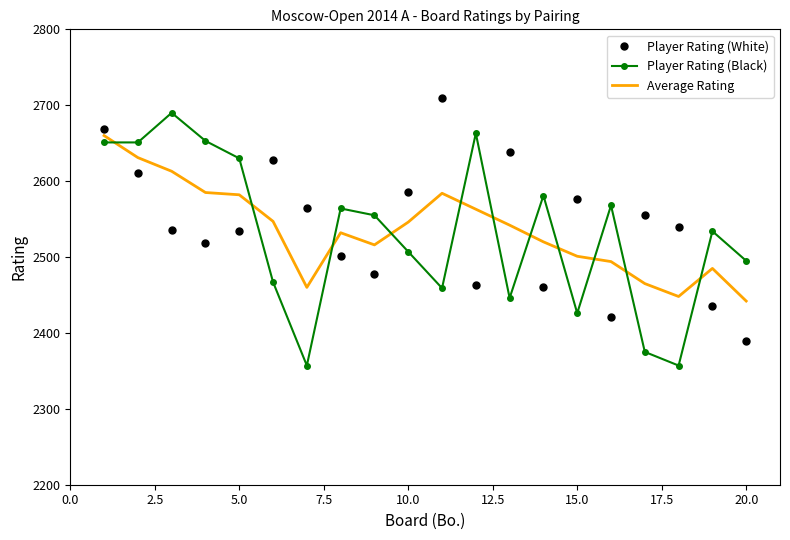

Which series ends up on top after the final intersection of Average Rating and Player Rating (Black)?

Player Rating (Black)